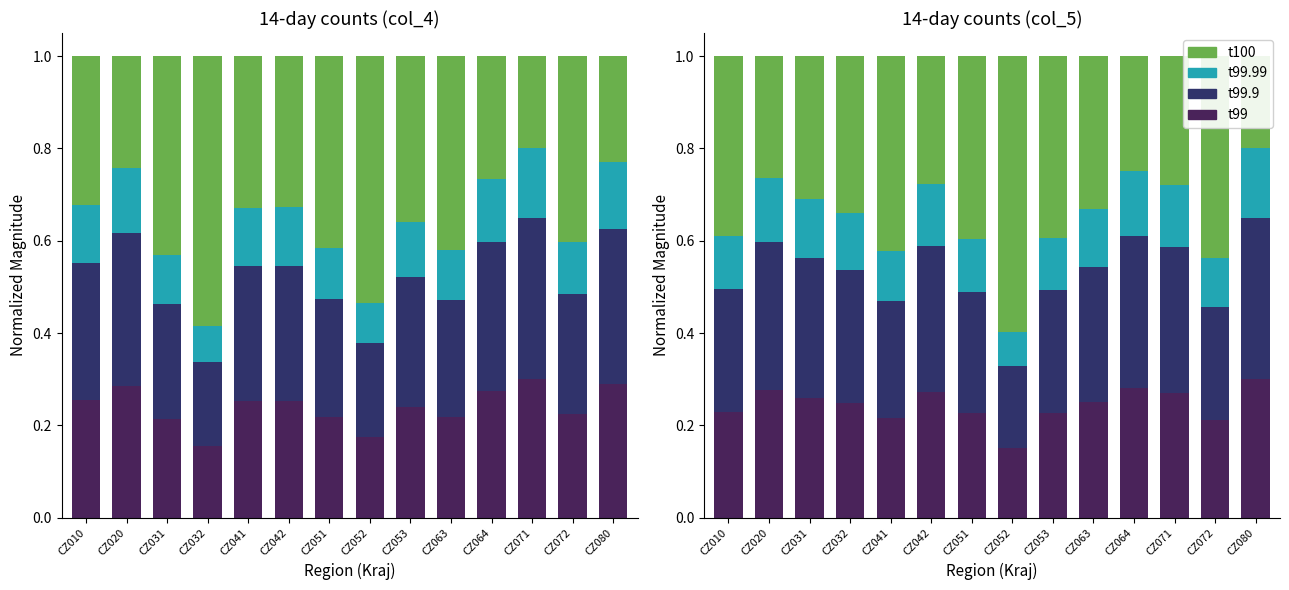

Is the value of t99.99 at CZ032 greater than the value of t100 at CZ042?

No